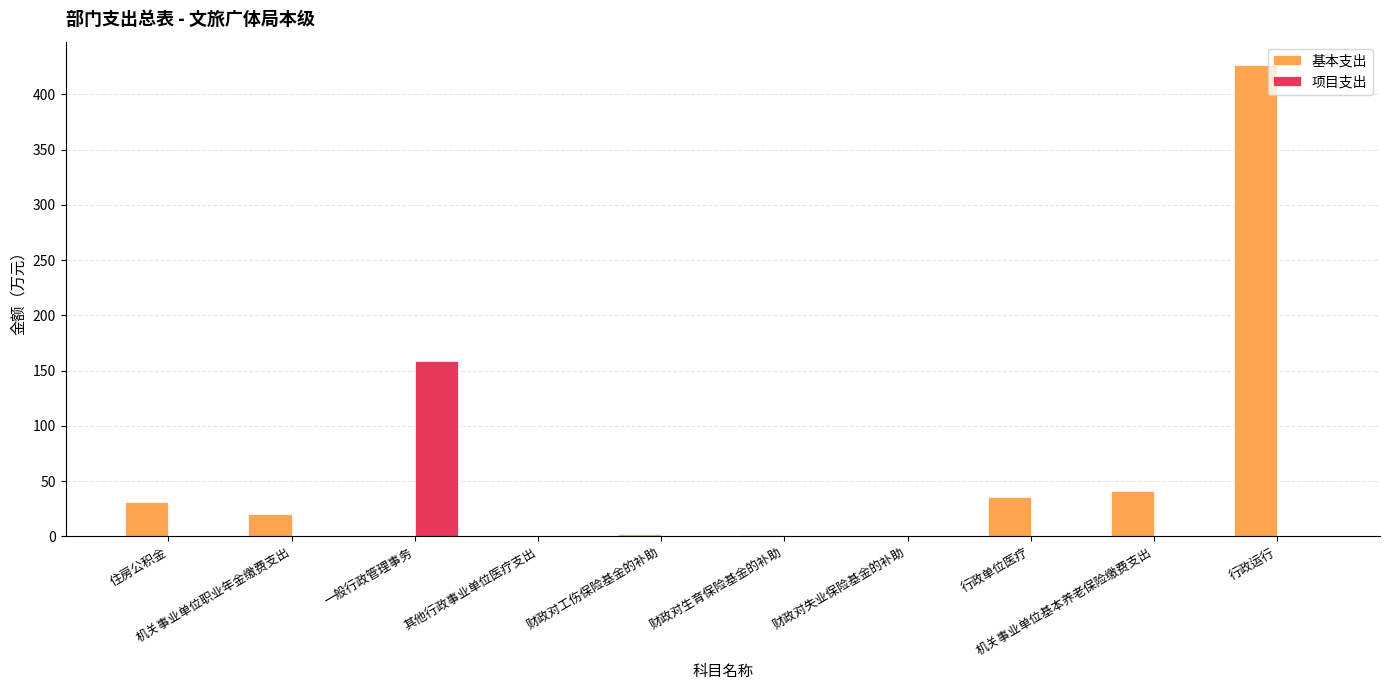

Which series has the largest total across all categories?

基本支出